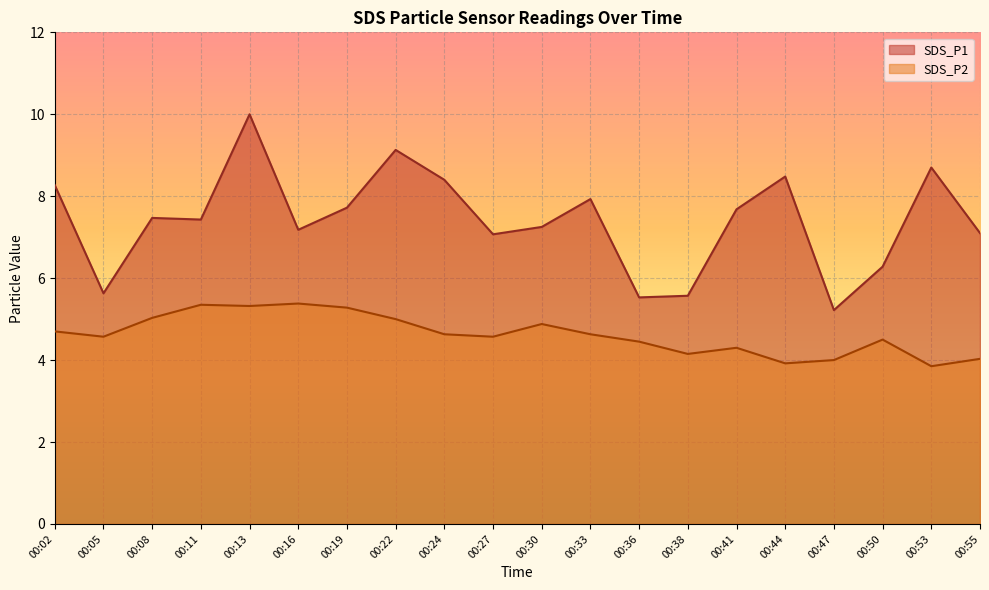

At which label does SDS_P1 first exceed 7?

00:02